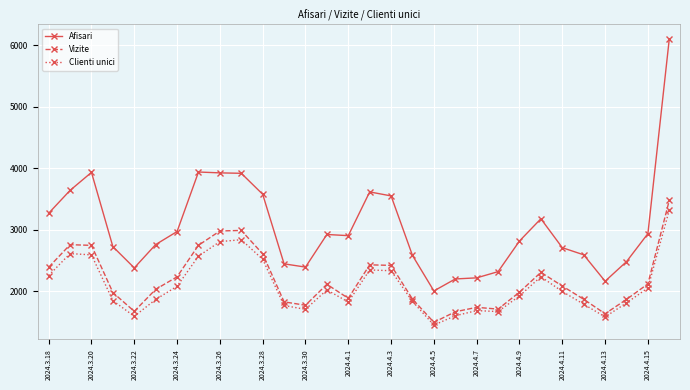

In Vizite, how many points are higher than both neighbors (excluding endpoints)?

6